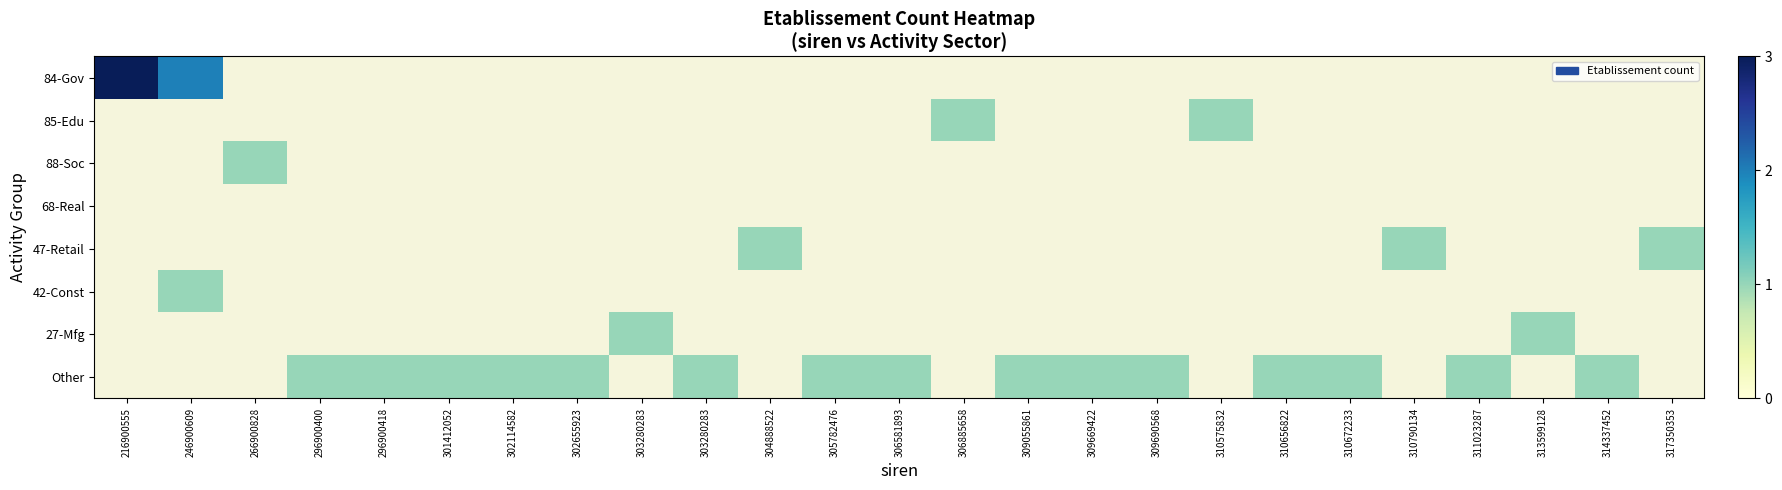

Which label corresponds to the smallest value in the chart?

306885658